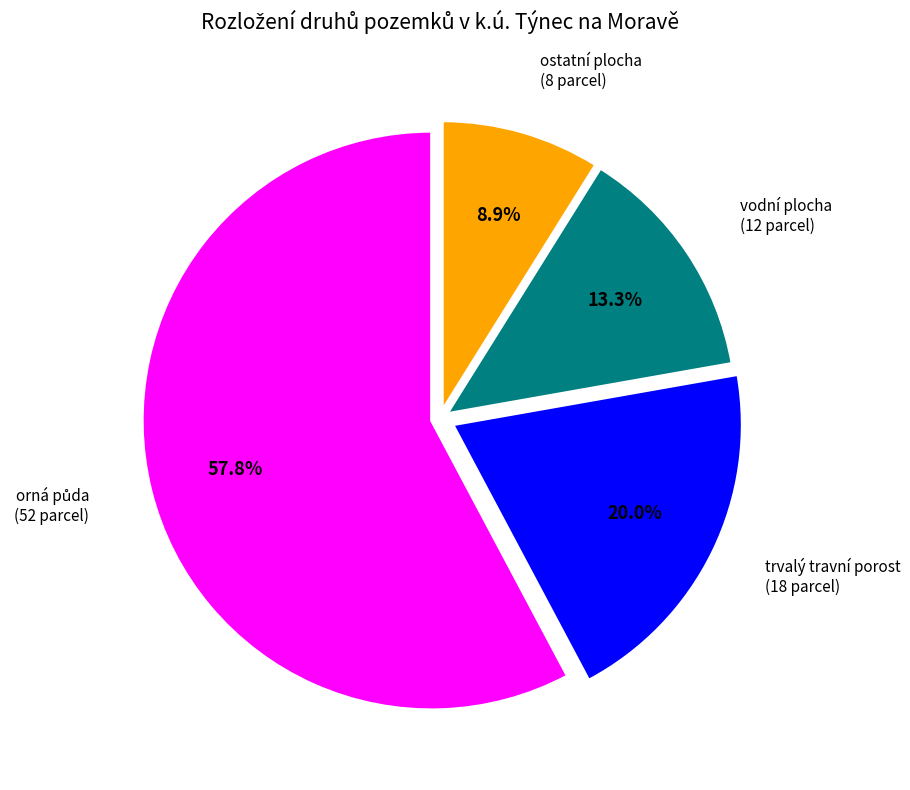

Count the number of slices in the pie.

4